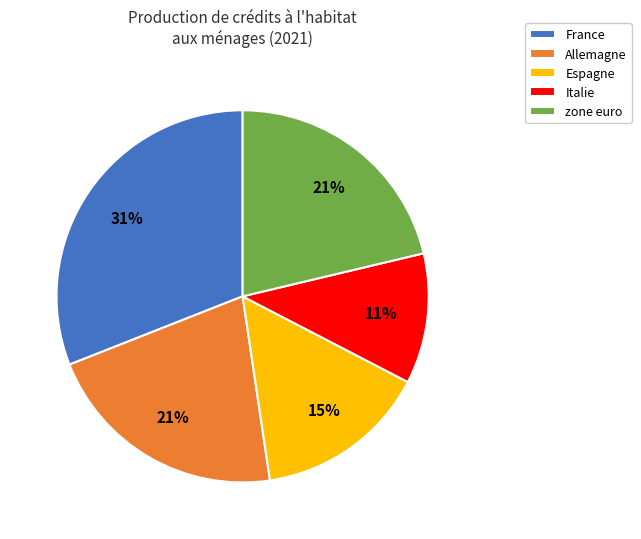

The Allemagne slice represents 21% of the pie. True or false?

True